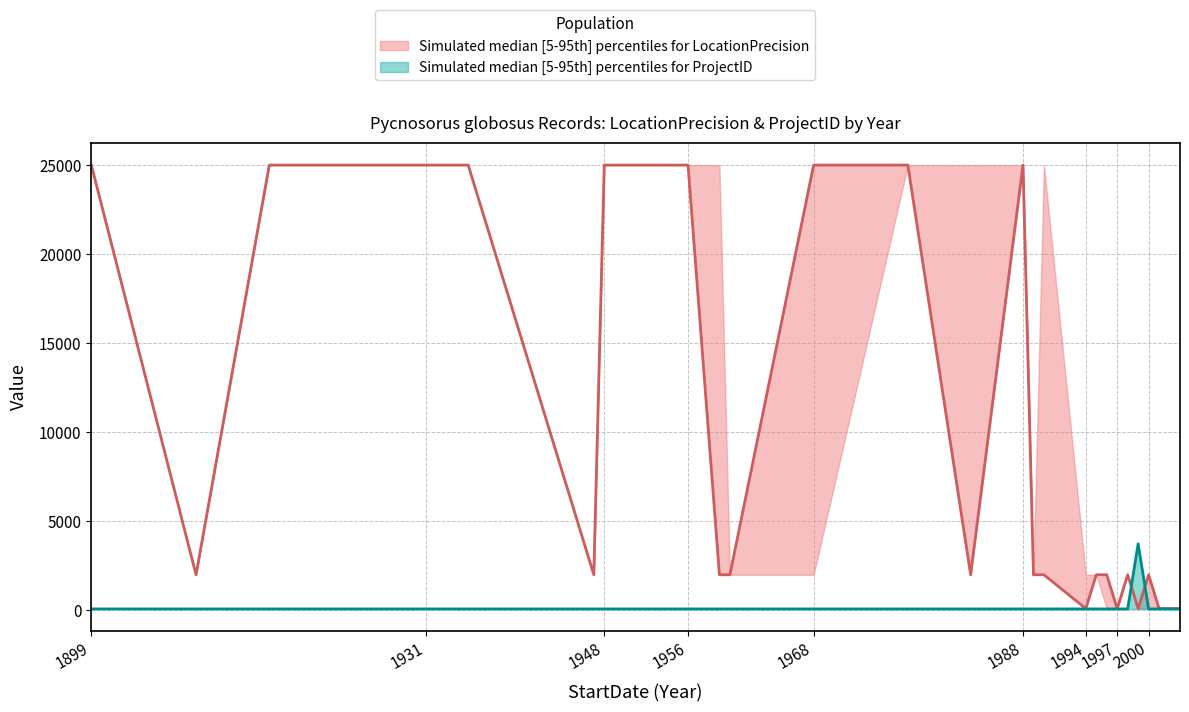

True or false: LocationPrecision_median and ProjectID_p95 intersect in this chart.

True